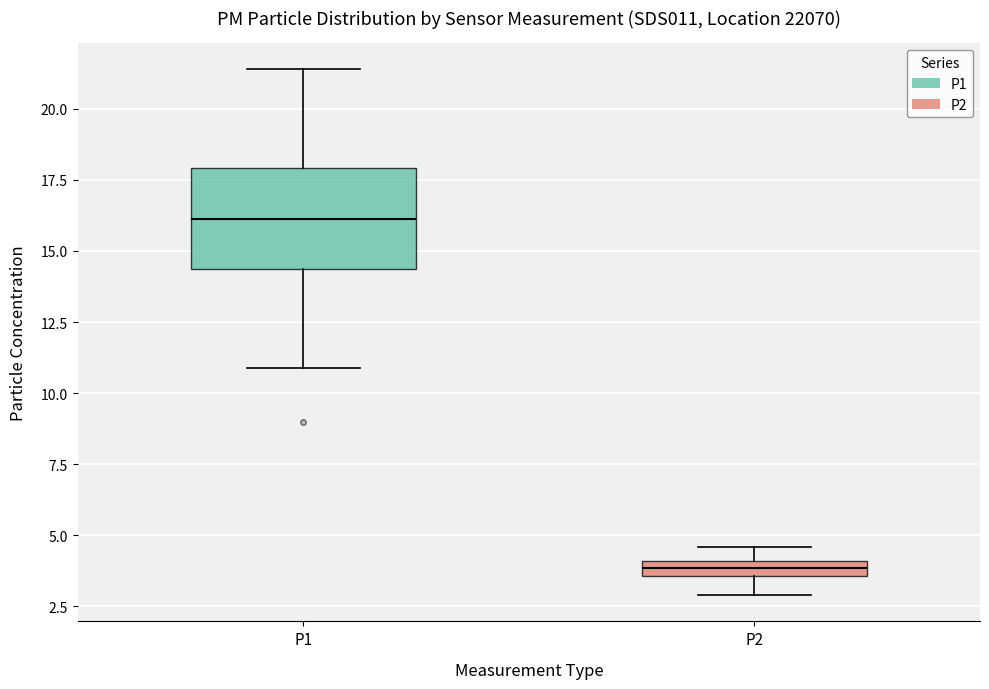

Comparing the boxes themselves (not the whiskers), which one is the tallest?

P1